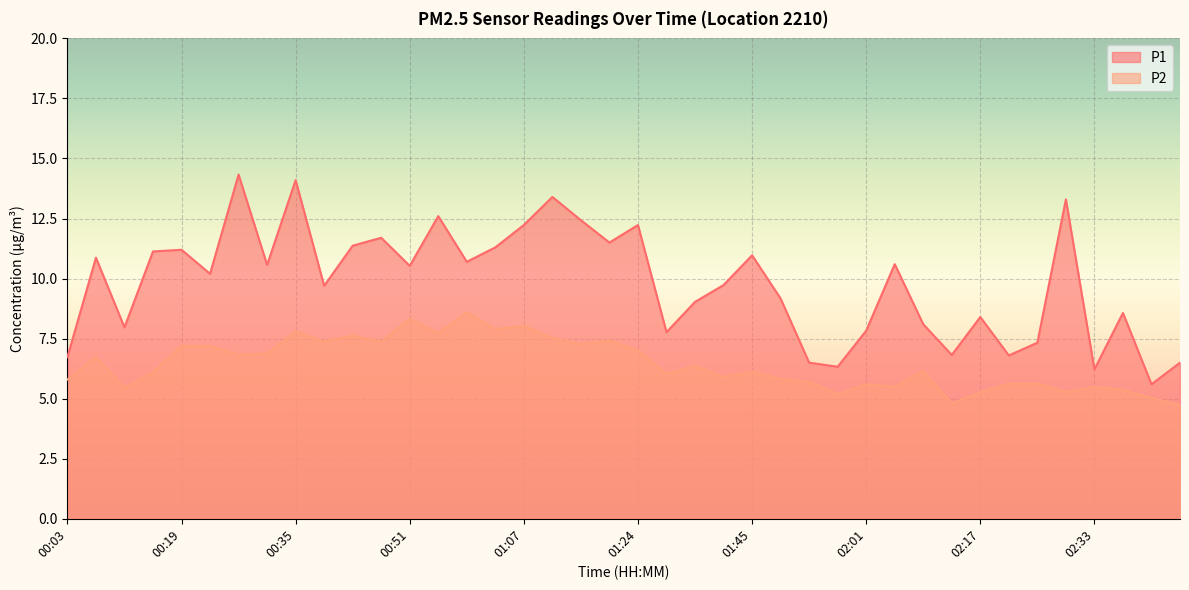

What is the spread (max minus min) of values at 01:37?

2.7